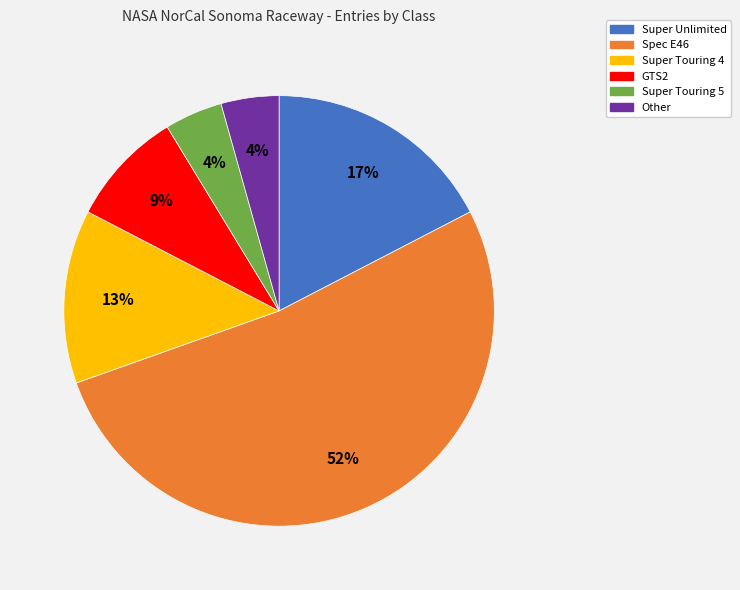

To the nearest percent, what is the difference between the Spec E46 and GTS2 slice percentages?

43%